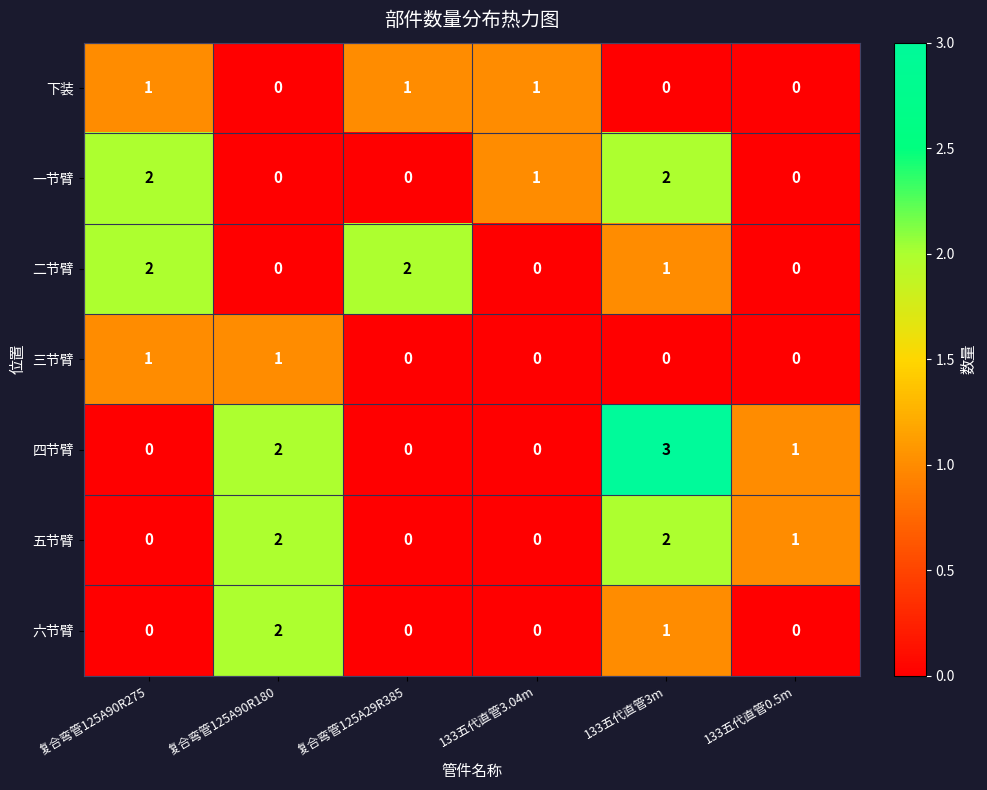

What is the sum of all 二节臂 values?

5